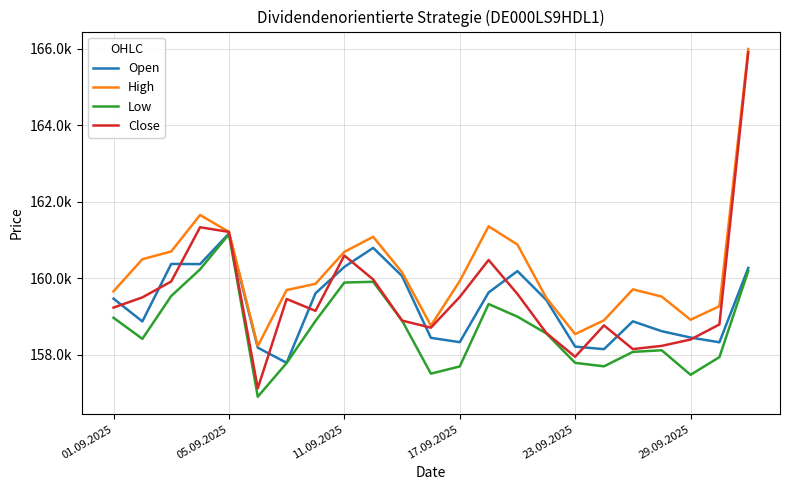

What are all the series names shown in the legend?

Open, High, Low, Close